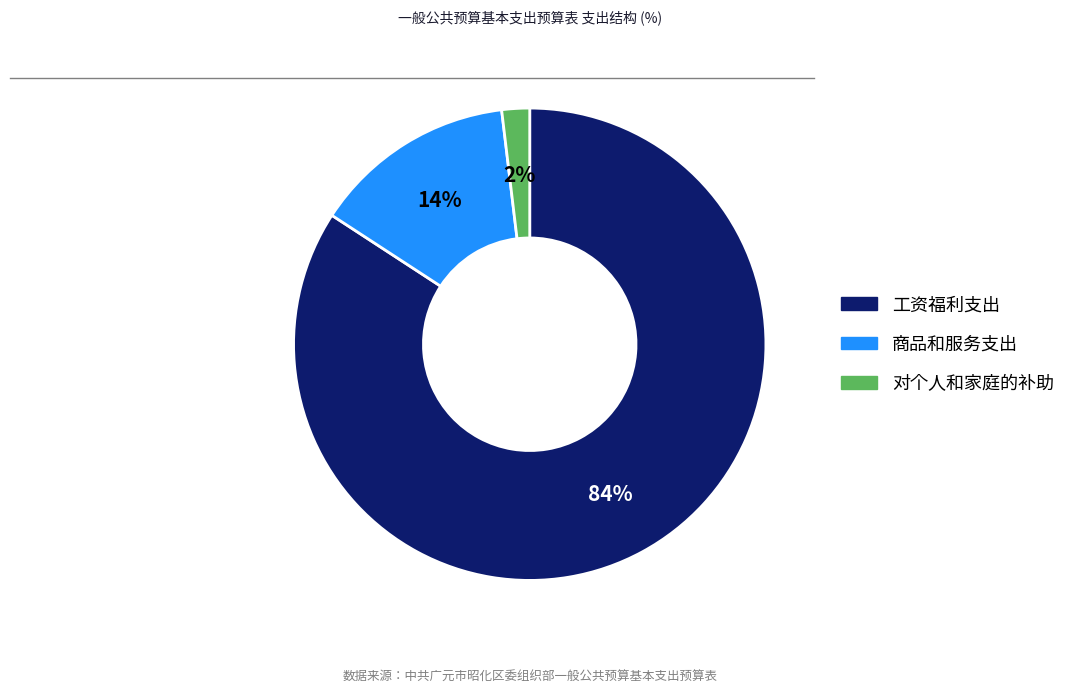

Combined, do 工资福利支出 and 商品和服务支出 account for over 50%?

Yes